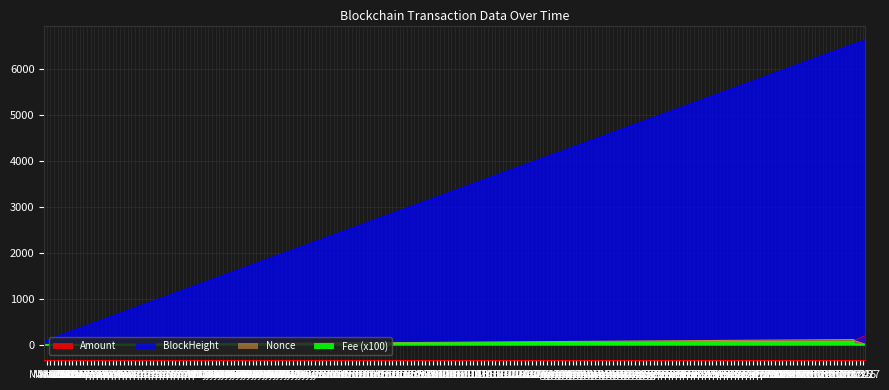

Is the value of BlockHeight at 2023-10-27 11:12:00 greater than the value of Amount at 2023-03-18 09:30:00?

Yes